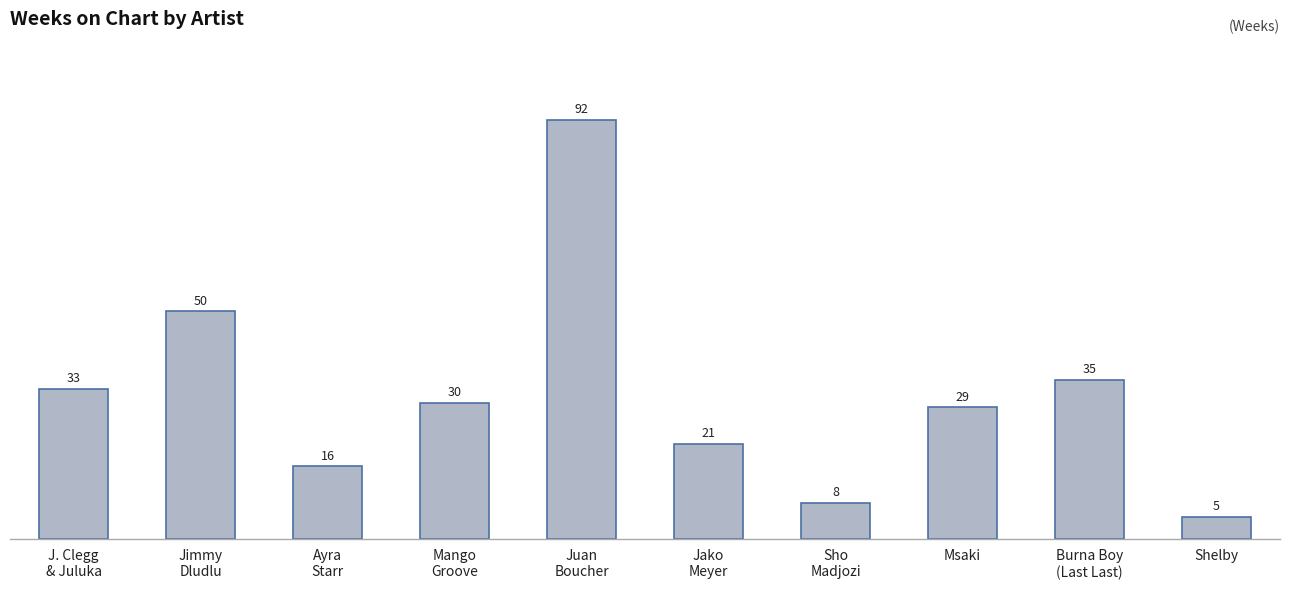

Reading left to right, what are all the values shown in this chart?

33	50	16	30	92	21	8	29	35	5